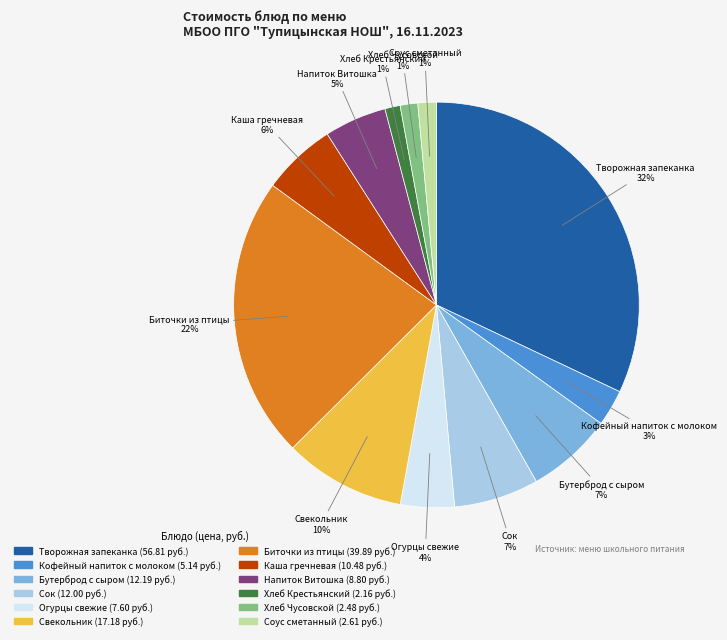

To the nearest percent, what percentage of the pie is Биточки из птицы?

22%